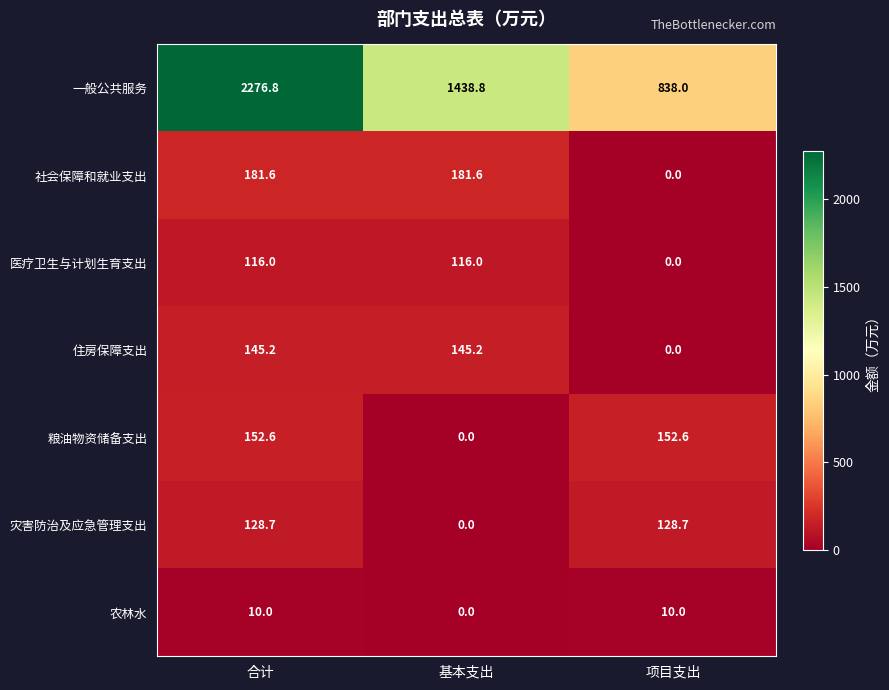

What is the total value across all series at 合计?

3010.9